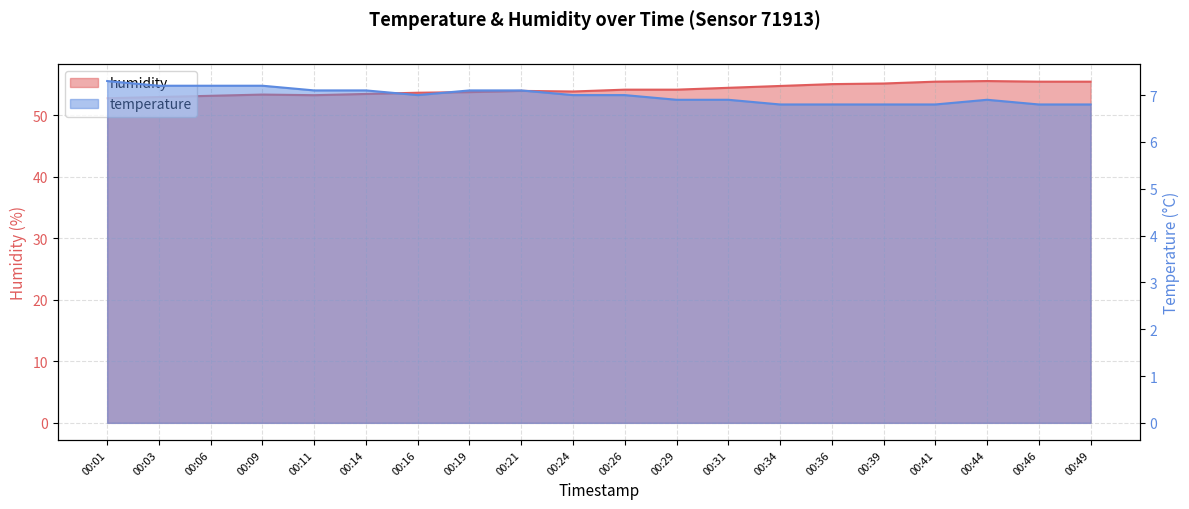

What is the maximum value shown in the chart?

55.6